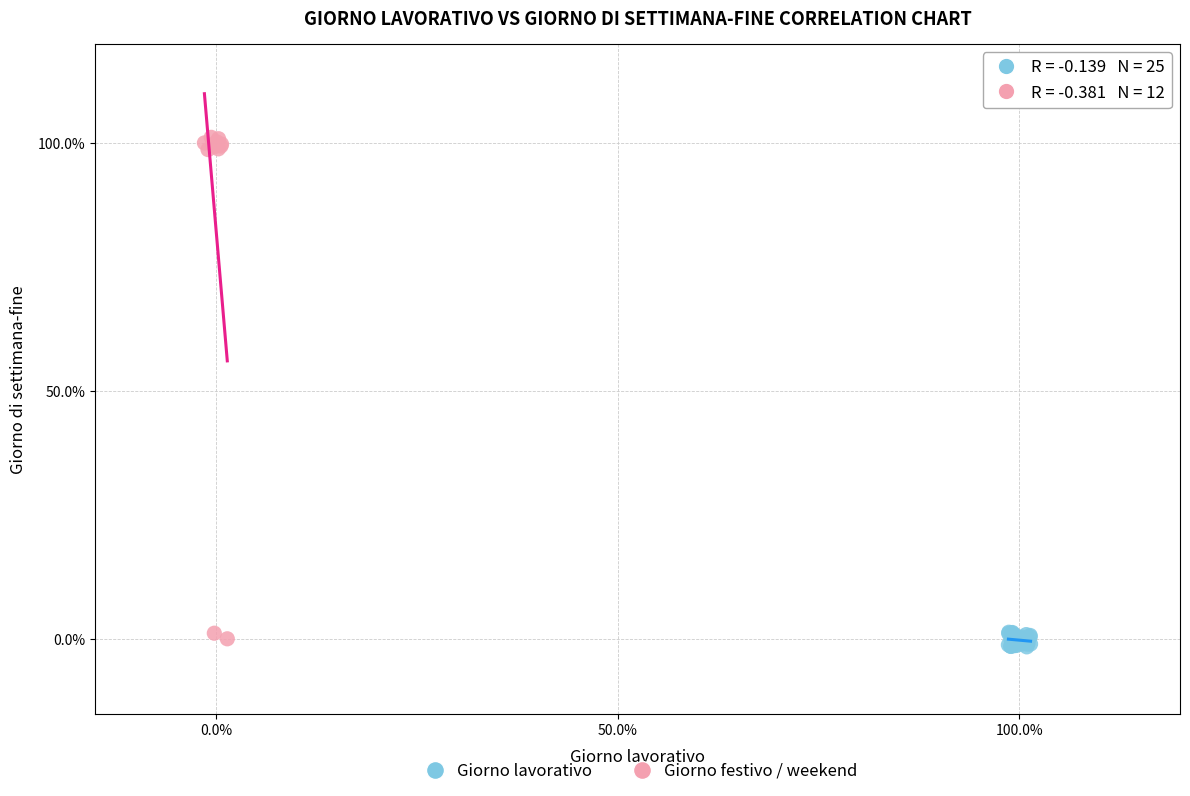

Which series contains the highest Y value?

Giorno festivo / weekend